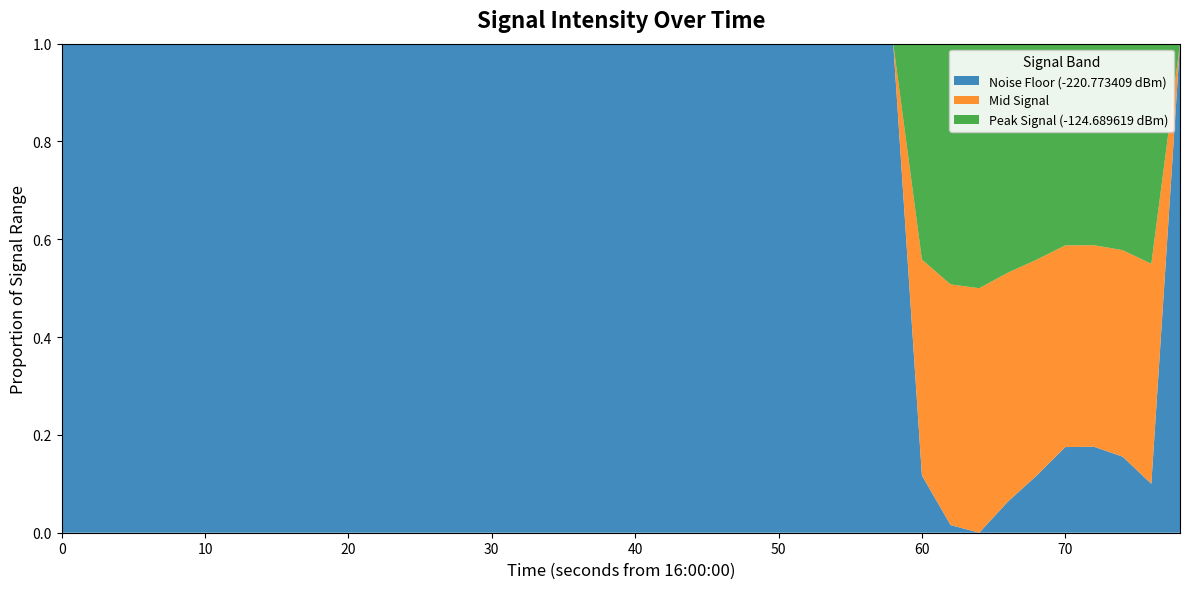

Reading left to right, extract all data points from this chart.

0=-220.8	1=-220.8	2=-220.8	3=-220.8	4=-220.8	5=-220.8	6=-220.8	7=-220.8	8=-220.8	9=-220.8	10=-220.8	11=-220.8	12=-220.8	13=-220.8	14=-220.8	15=-220.8	16=-220.8	17=-220.8	18=-220.8	19=-220.8	20=-220.8	21=-220.8	22=-220.8	23=-220.8	24=-220.8	25=-220.8	26=-220.8	27=-220.8	28=-220.8	29=-220.8	30=-135.9	31=-126.2	32=-124.7	33=-130.8	34=-135.9	35=-141.5	36=-141.6	37=-139.6	38=-134.3	39=-220.8